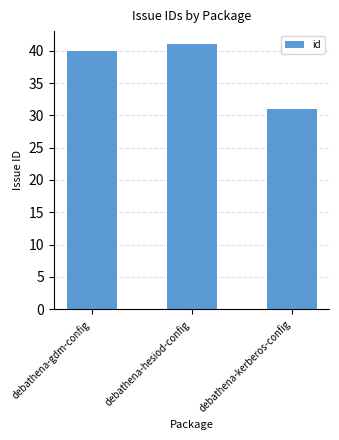

Does the chart contain any negative values?

No